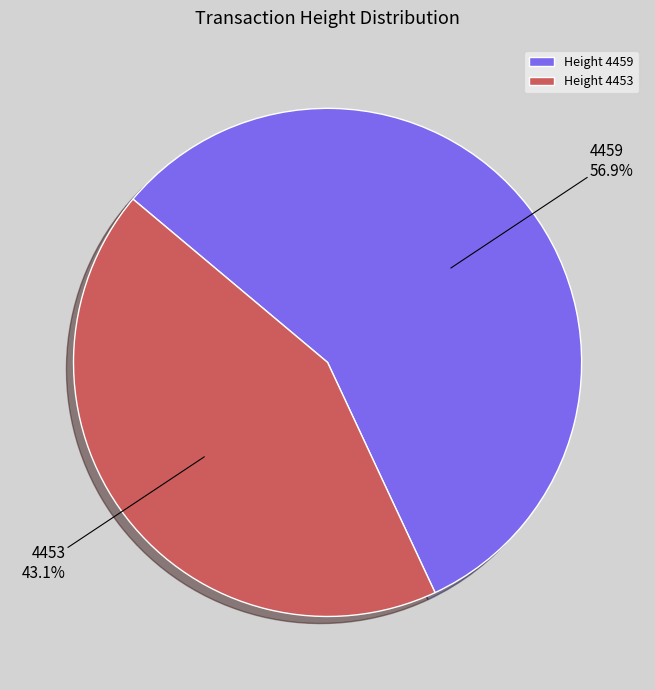

The 4459 slice represents 57% of the pie. True or false?

True